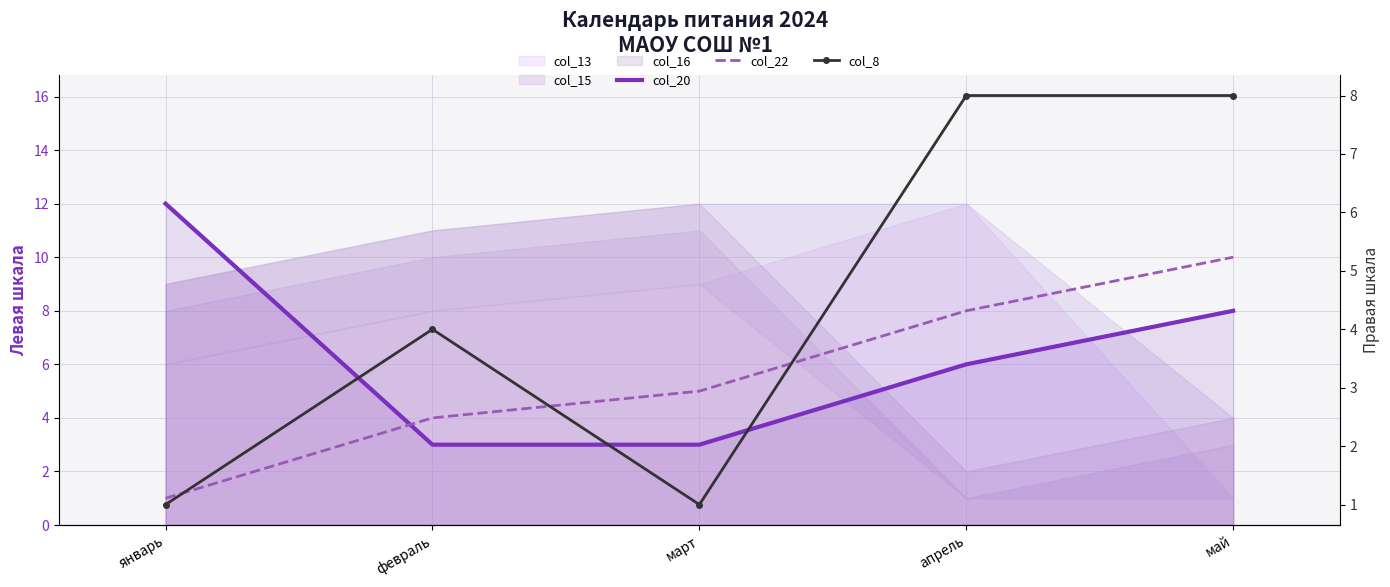

What is the greatest value displayed?

12